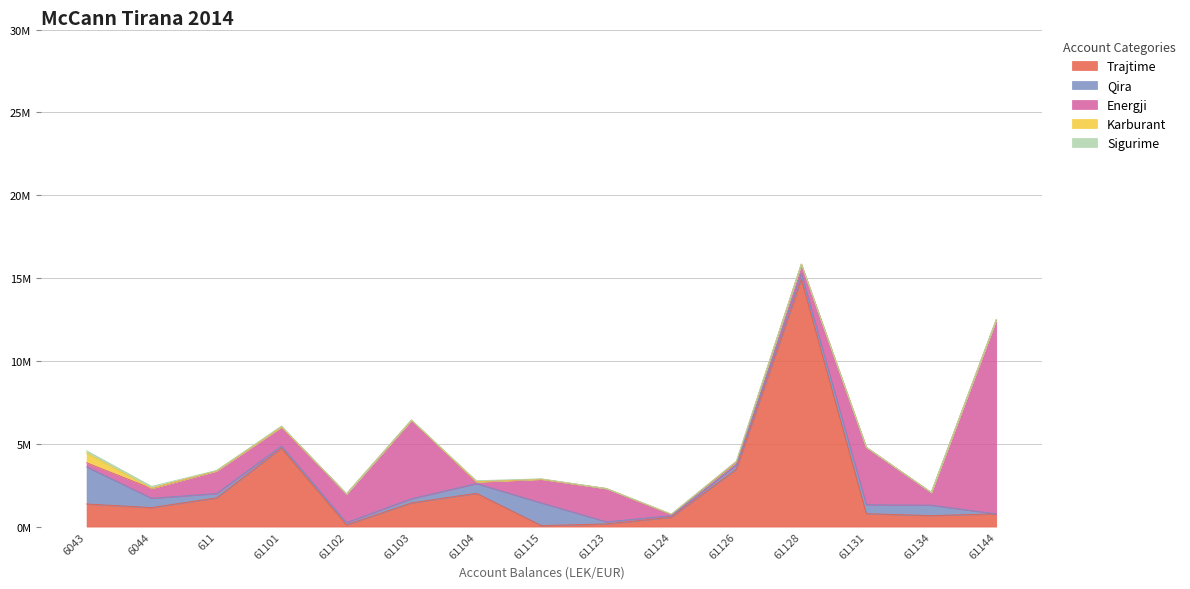

True or false: Karburant has a value of 69658.9 at 61126.

False